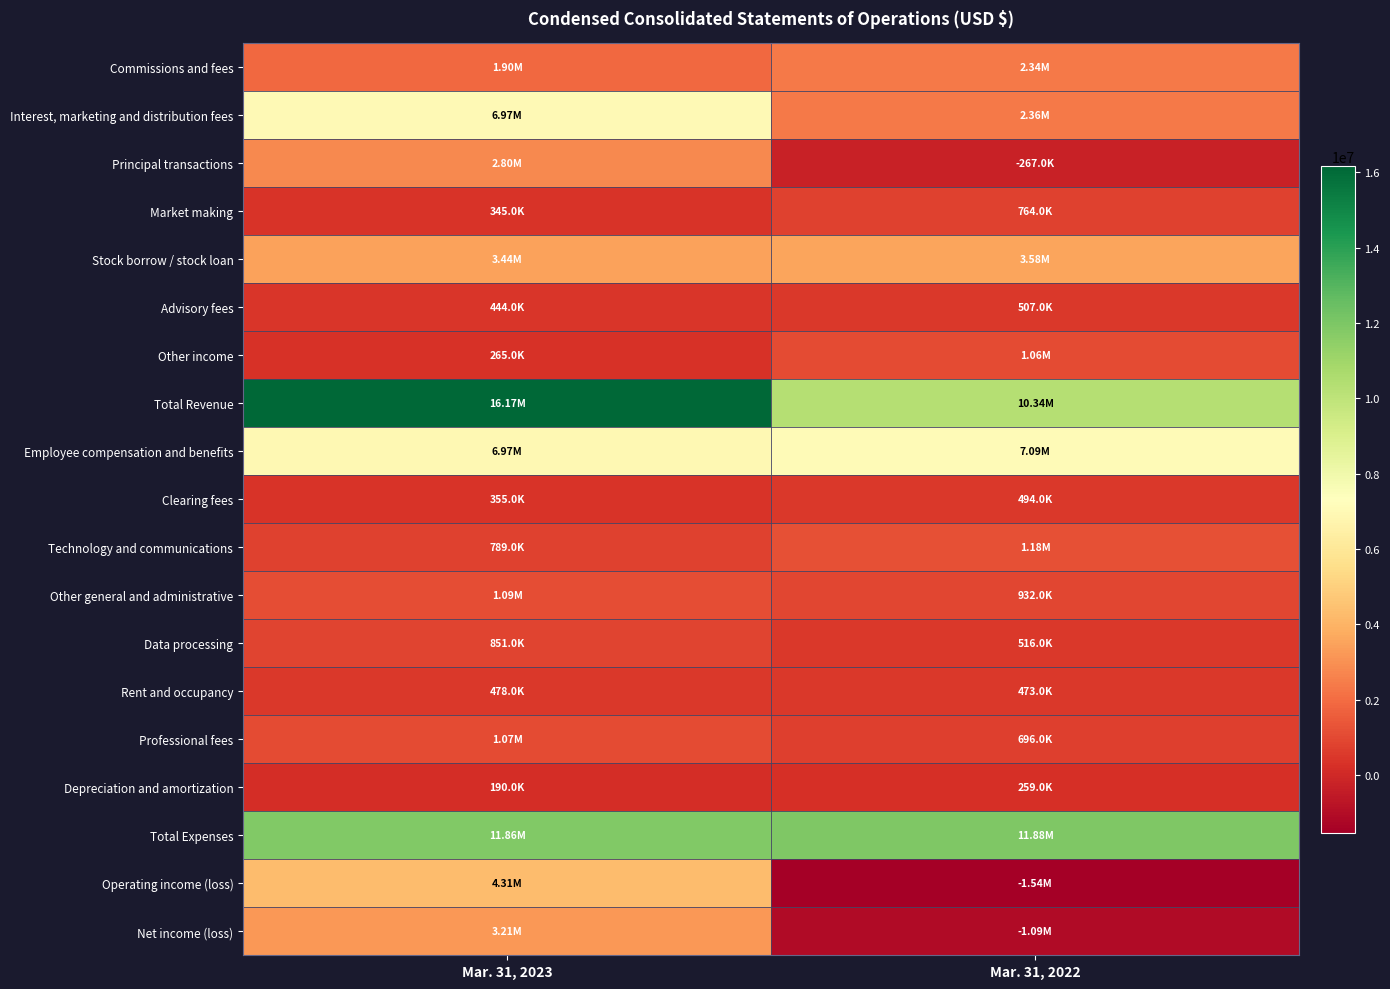

How many categories are shown in the chart?

2